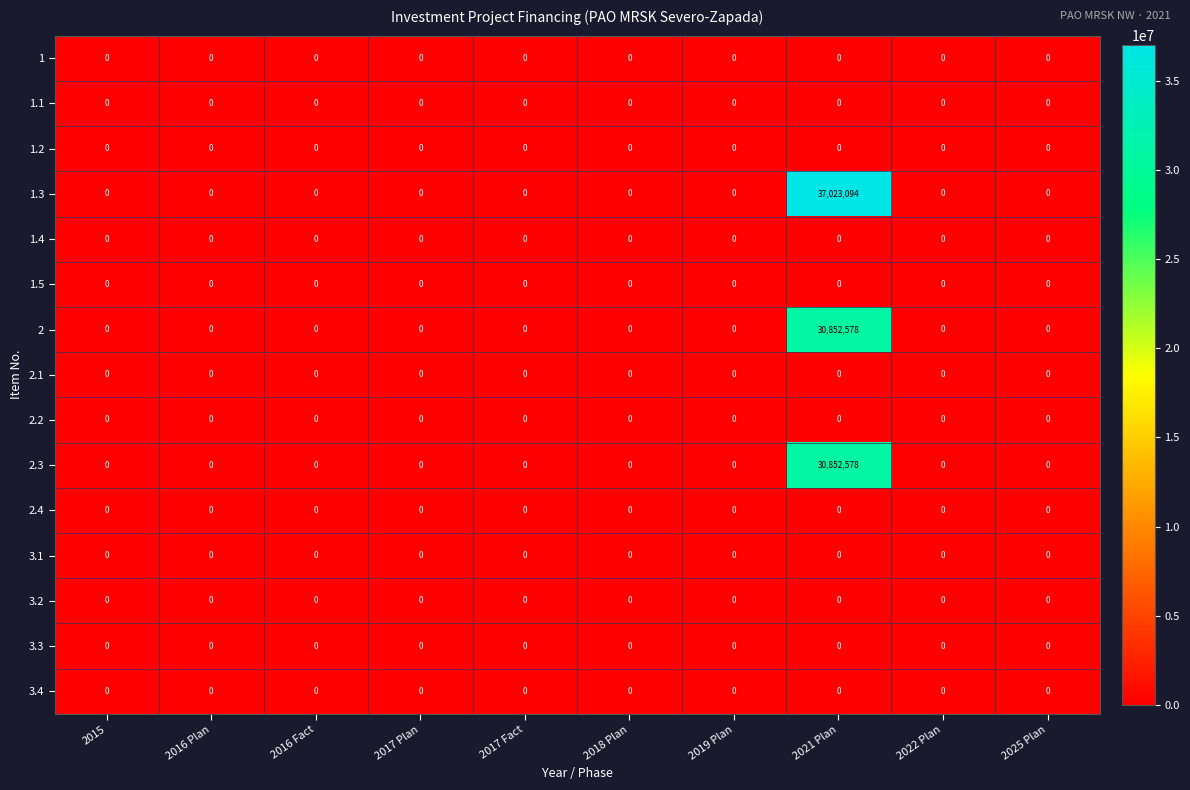

The value of 3.1 at 2015 is 0. True or false?

True